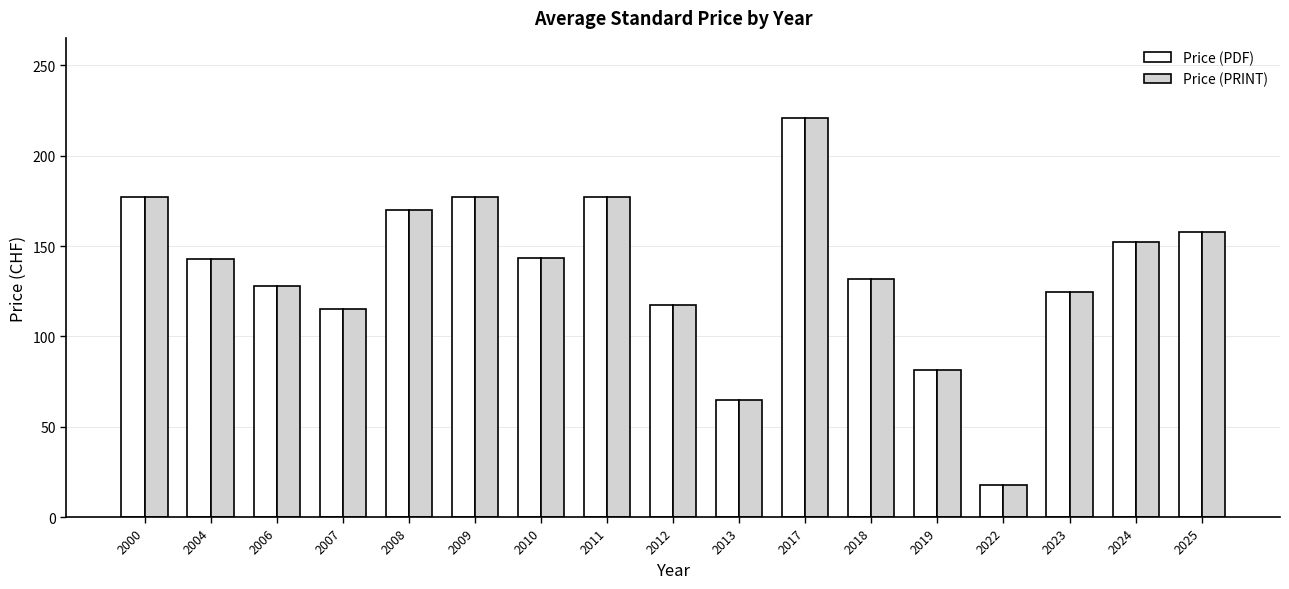

Read the Price (PRINT) value at 2012.

117.3